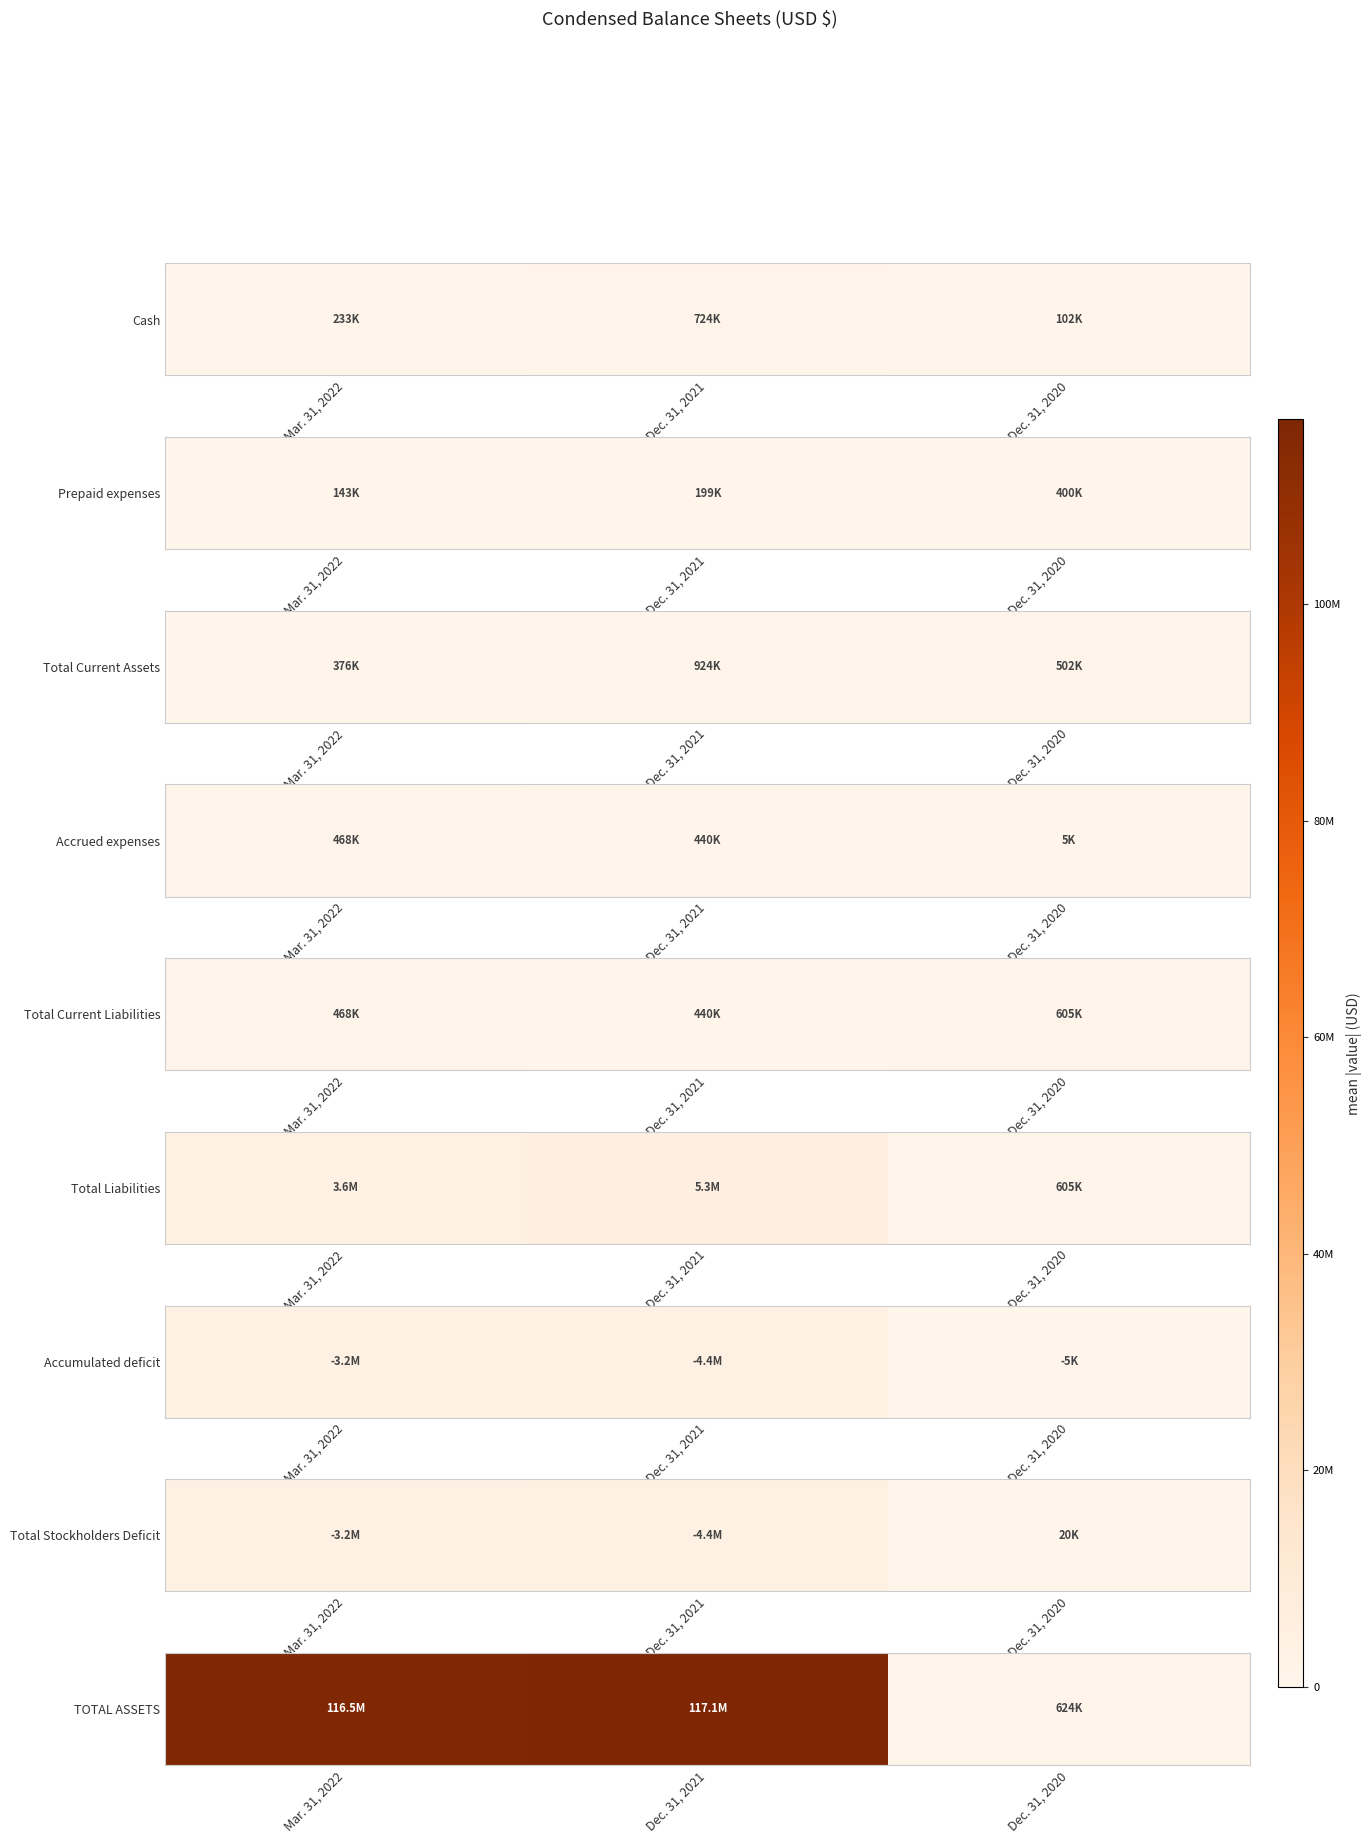

At which label does the data first exceed 116546904?

Dec. 31, 2021